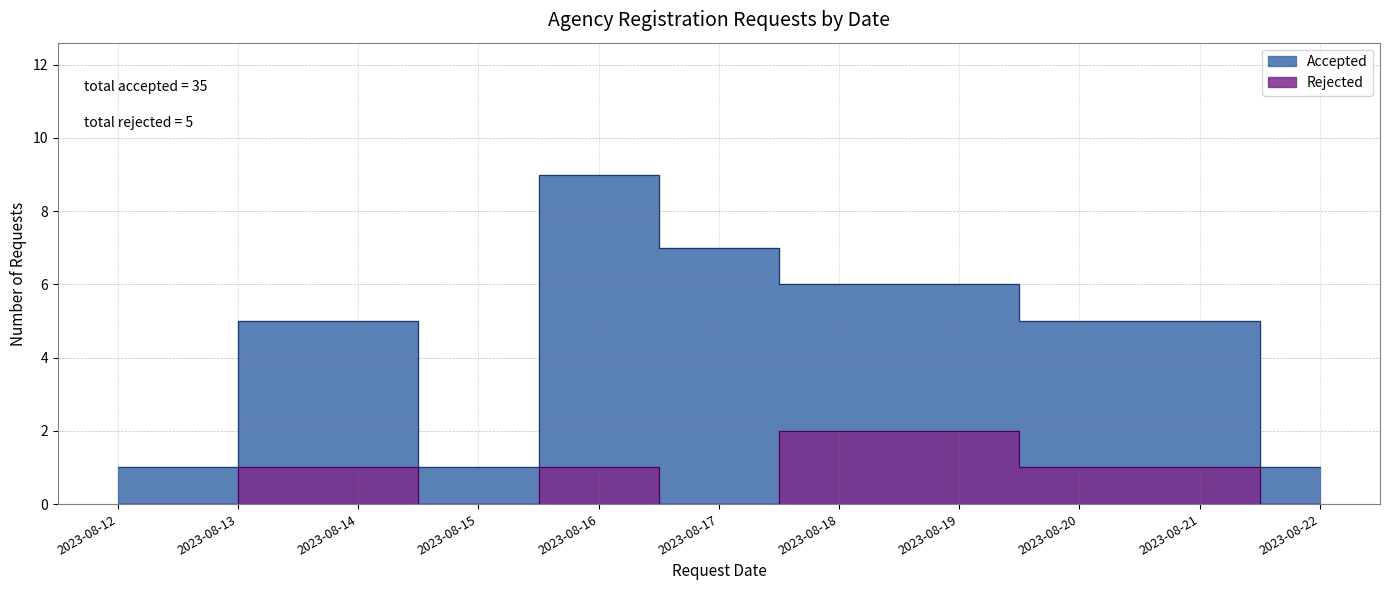

At how many categories does at least one series exceed 5?

3